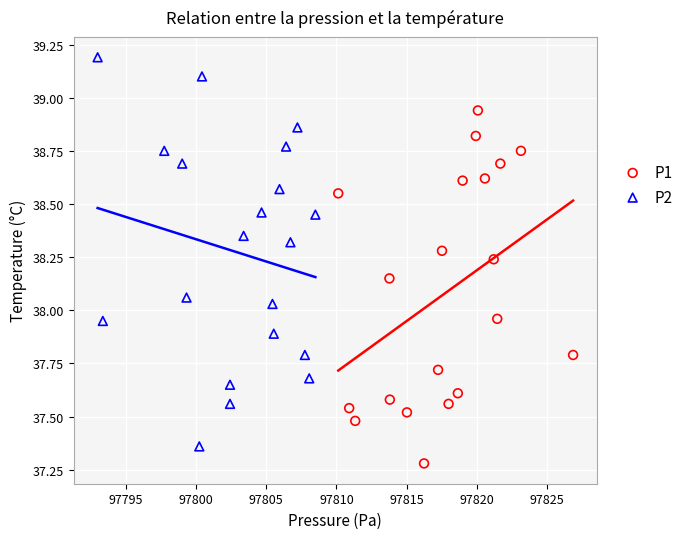

Which series has the widest spread of Y values?

P2